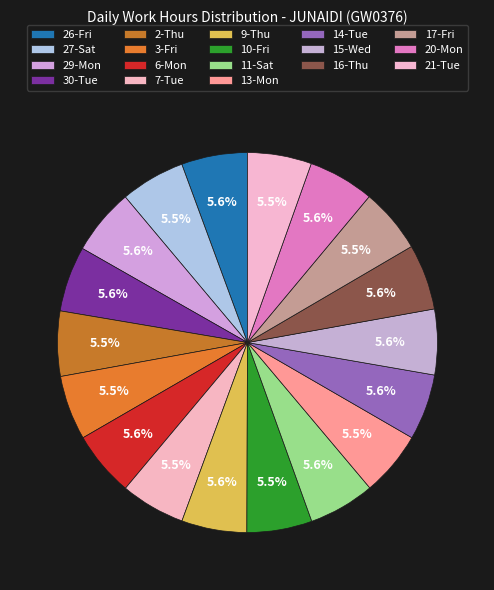

Count the number of slices in the pie.

18